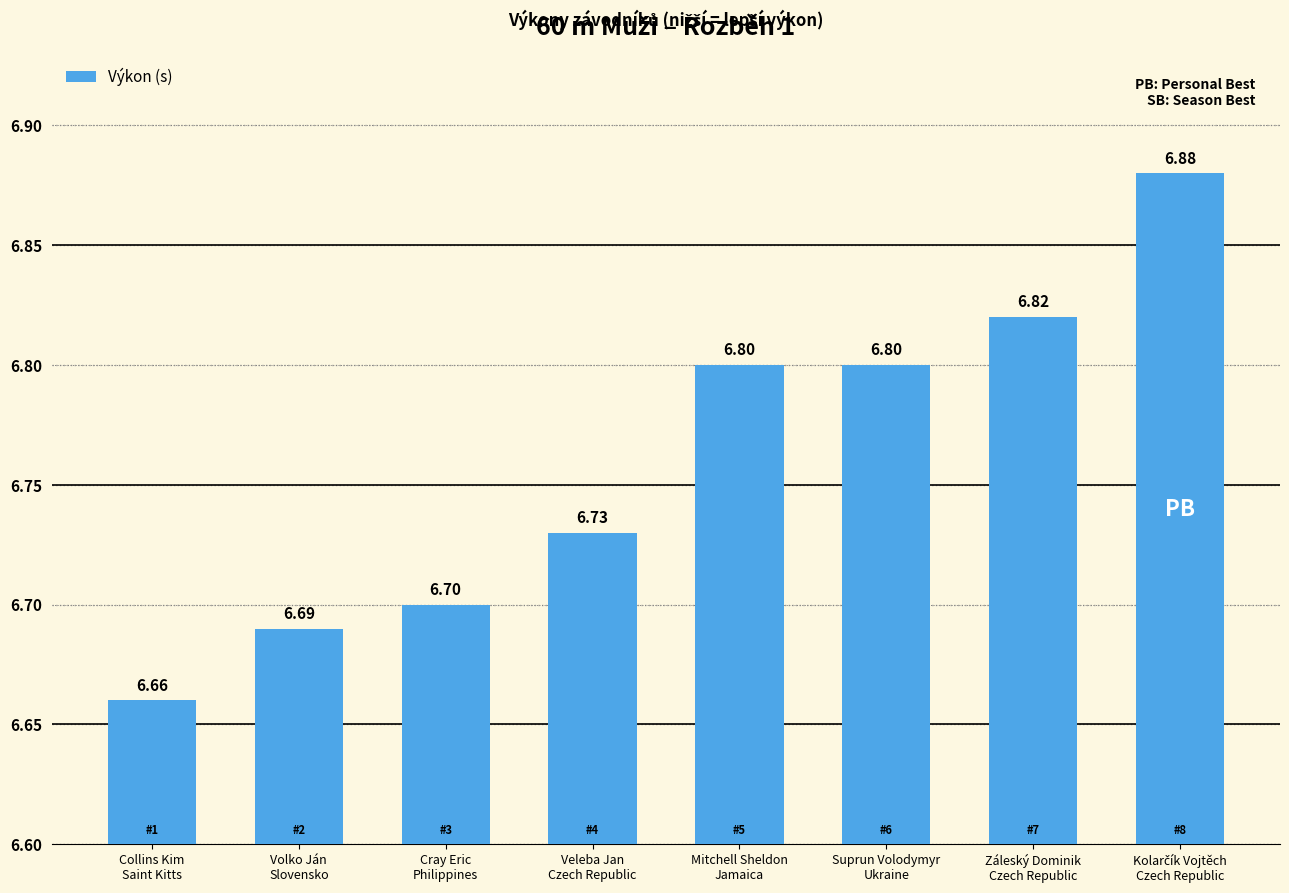

What is the sum of all values?

54.1